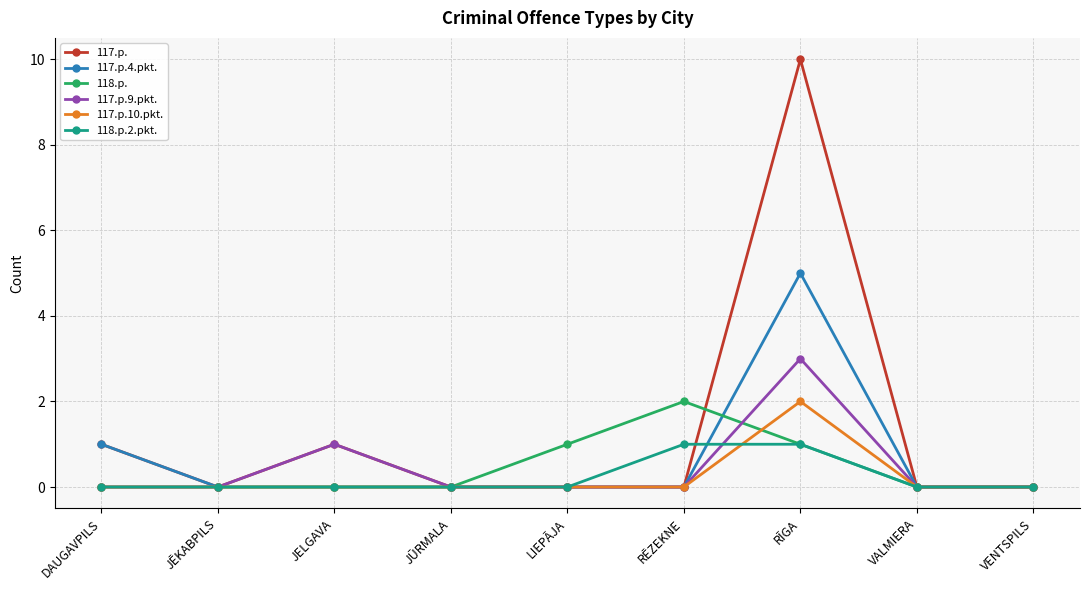

The value of 117.p.10.pkt. at RĒZEKNE is 1. True or false?

False